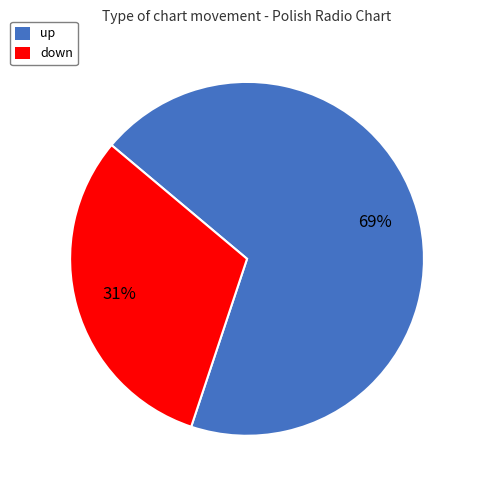

To the nearest percent, what percentage of the pie is down?

31%